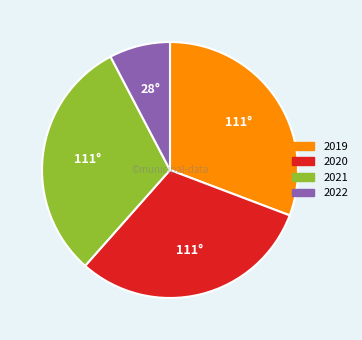

Which category has the smallest portion of the pie?

2022